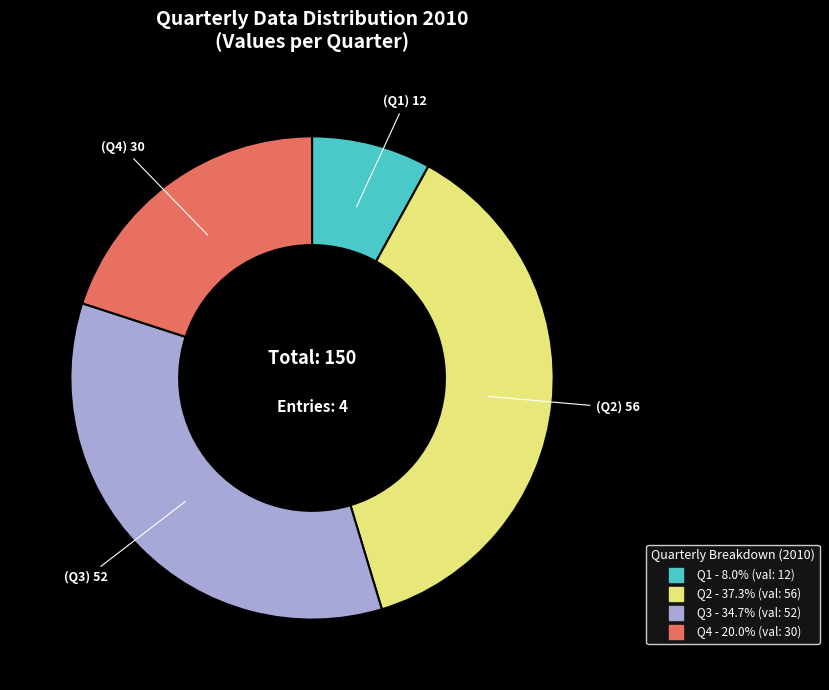

Does Q4 account for over 50% of the chart?

No